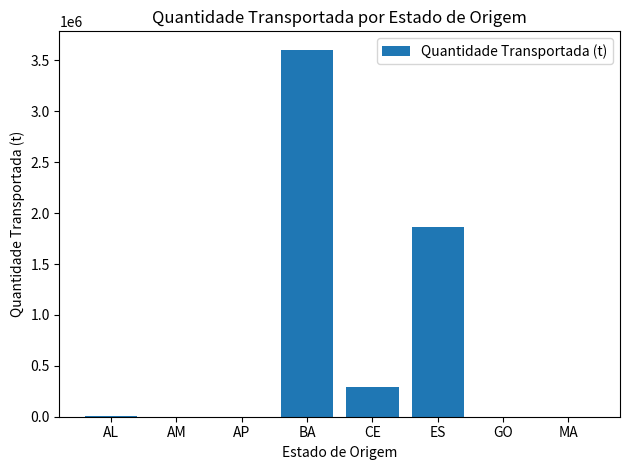

Count the number of data series in this chart.

1